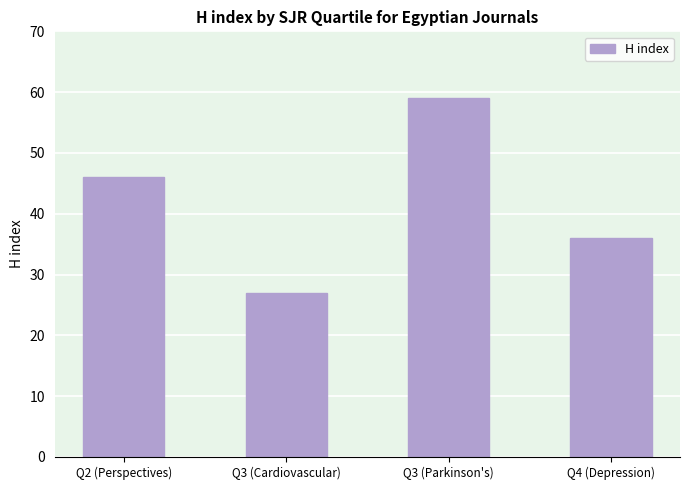

What is the maximum value shown in the chart?

59